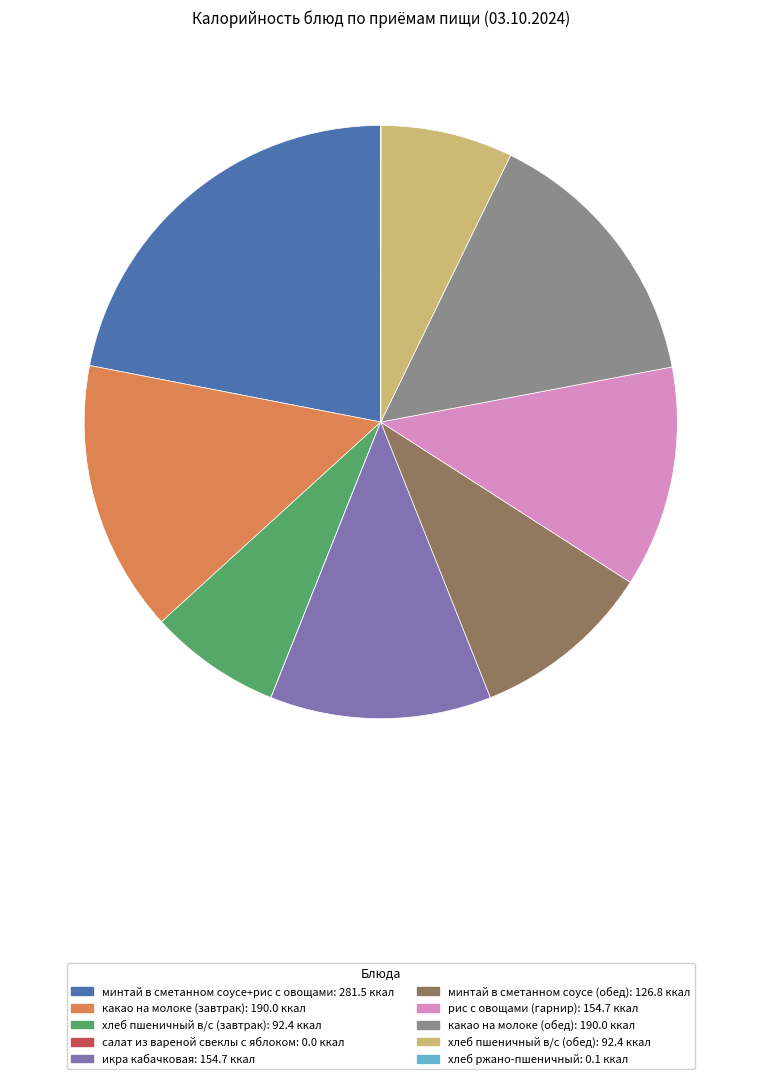

Does any single category account for the majority?

No